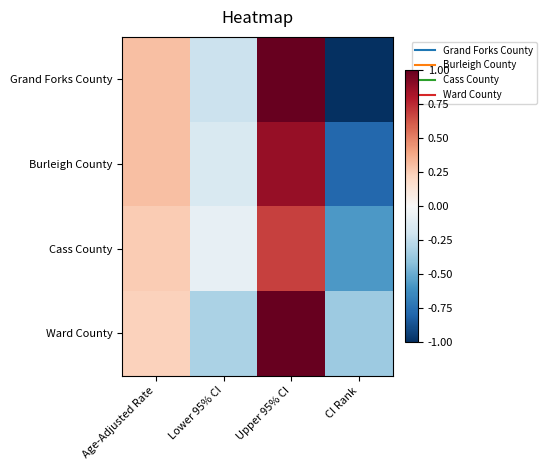

Which series has the largest range (max minus min)?

Grand Forks County